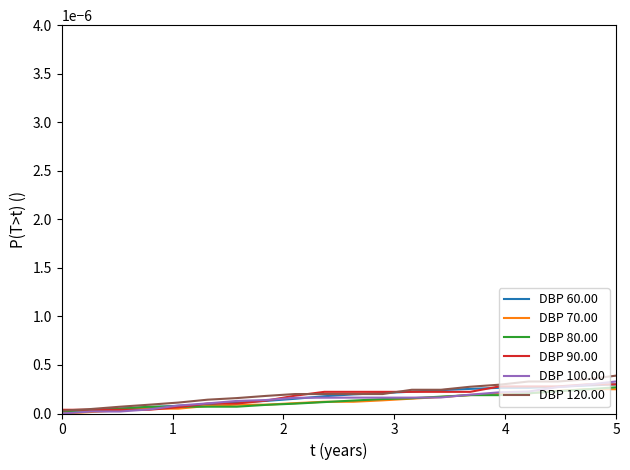

Which series has the largest range (max minus min)?

DBP 120.00